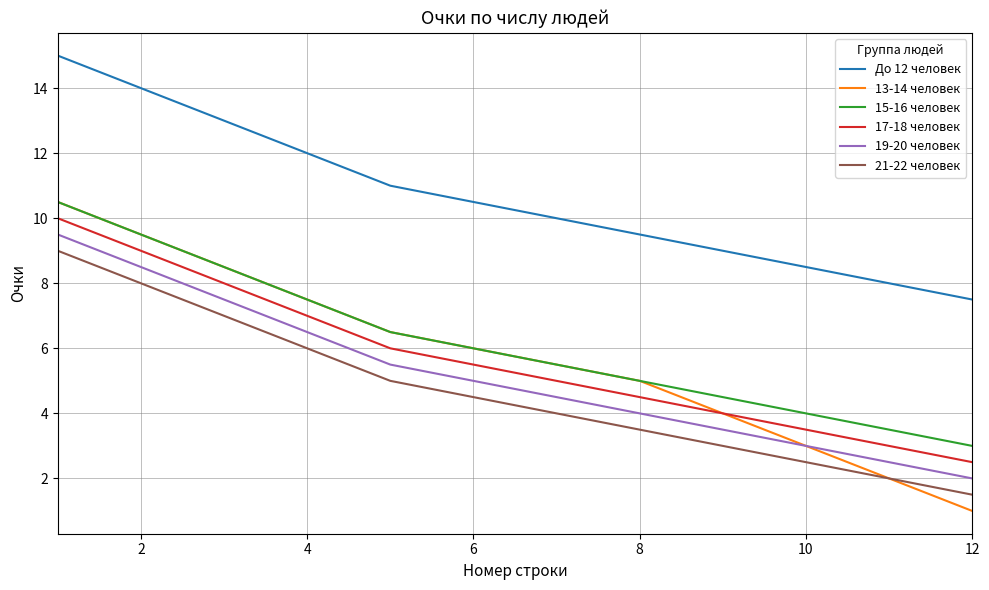

What is the greatest value displayed?

15.0